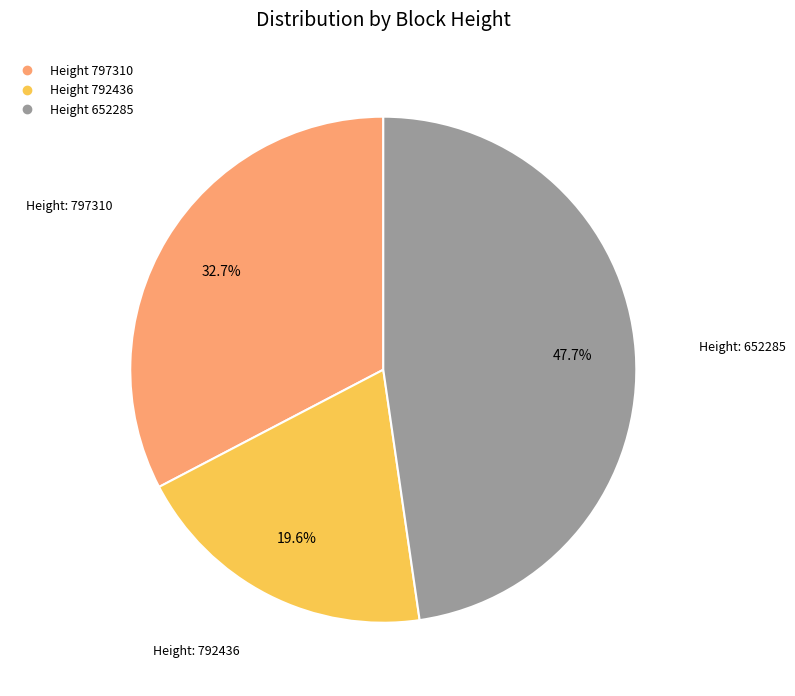

Is there any slice that represents more than half of the pie?

No